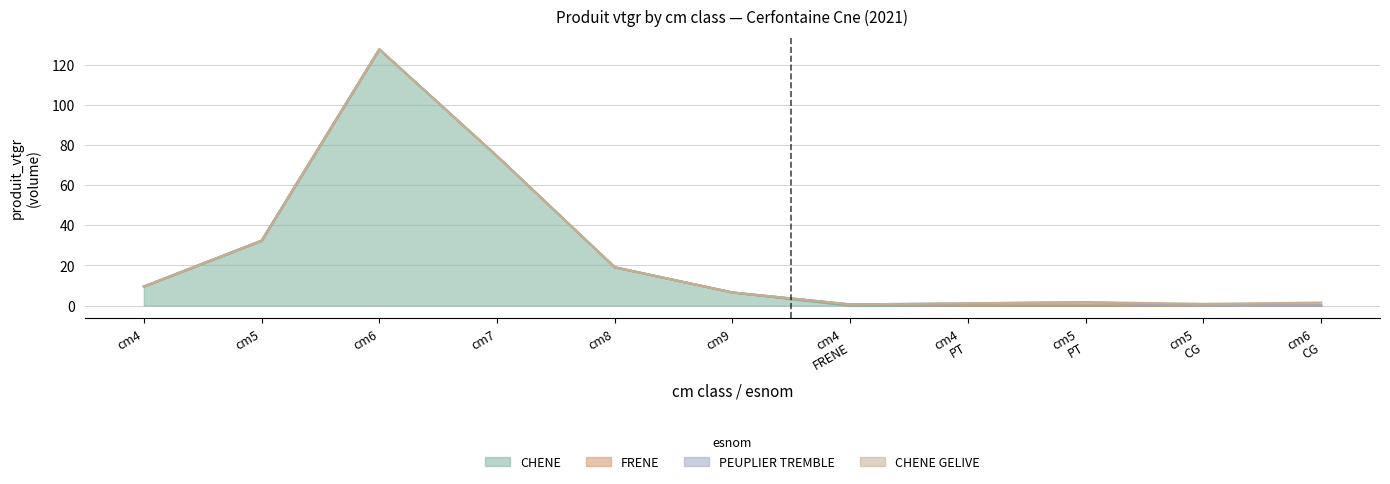

The FRENE series shows -0.4 at 3. True or false?

False